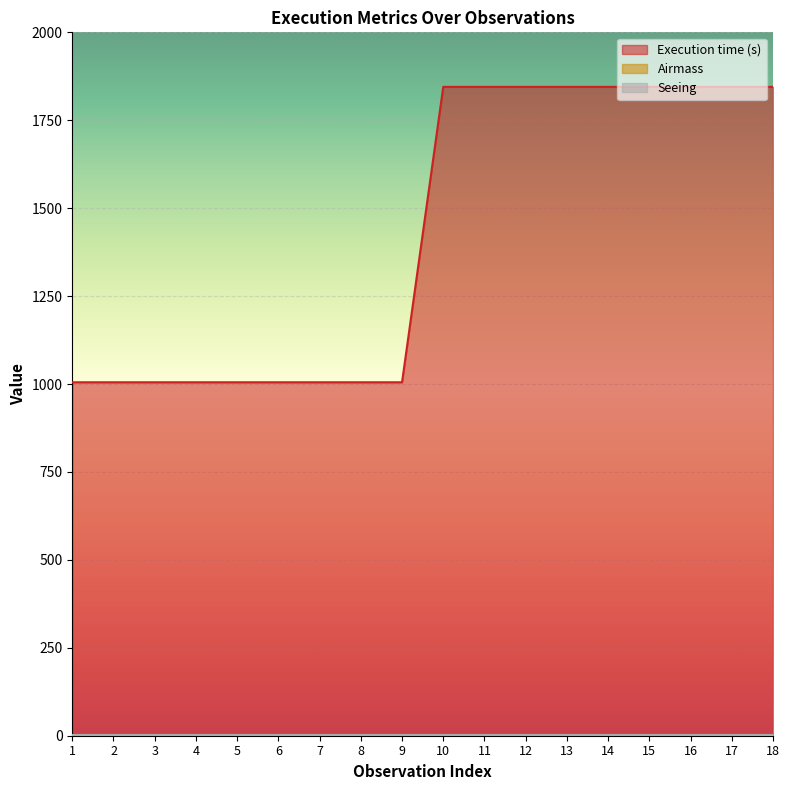

At how many categories does at least one series exceed 1192?

9